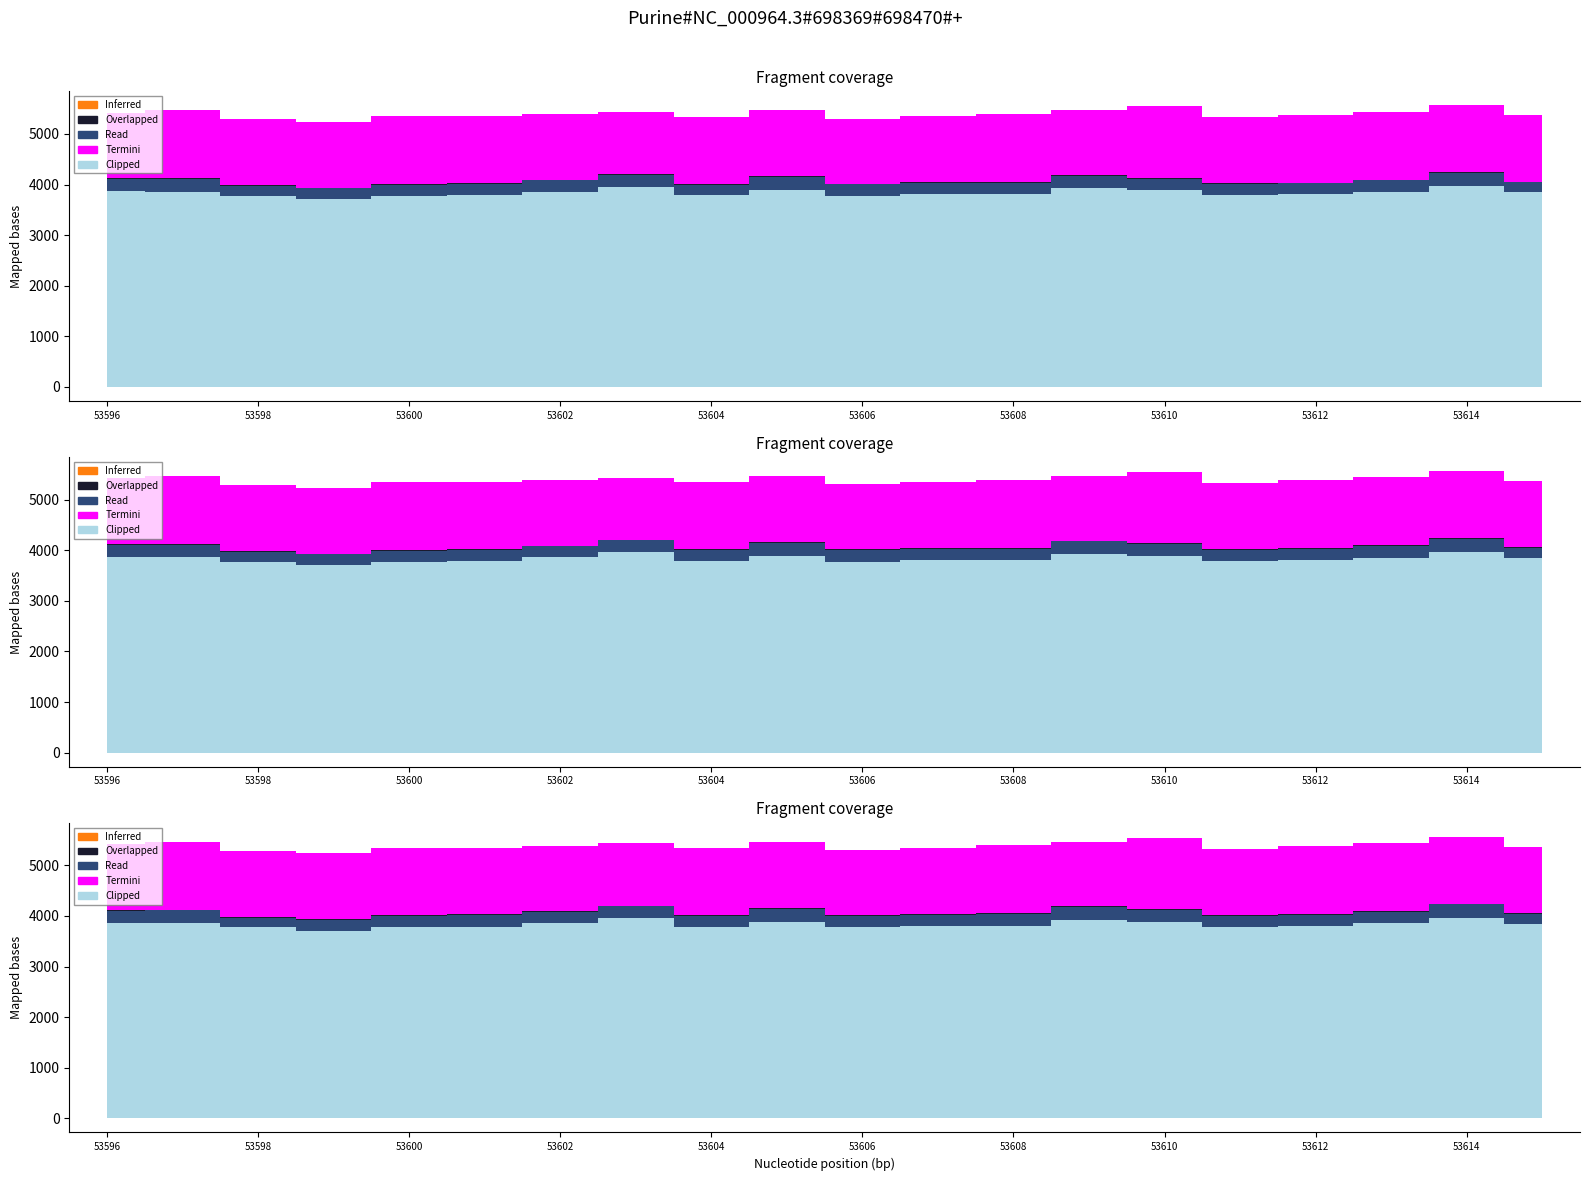

Rank the categories by Clipped value from lowest to highest.

53599, 53600, 53598, 53606, 53604, 53611, 53601, 53612, 53607, 53608, 53615, 53613, 53597, 53602, 53596, 53605, 53610, 53609, 53603, 53614